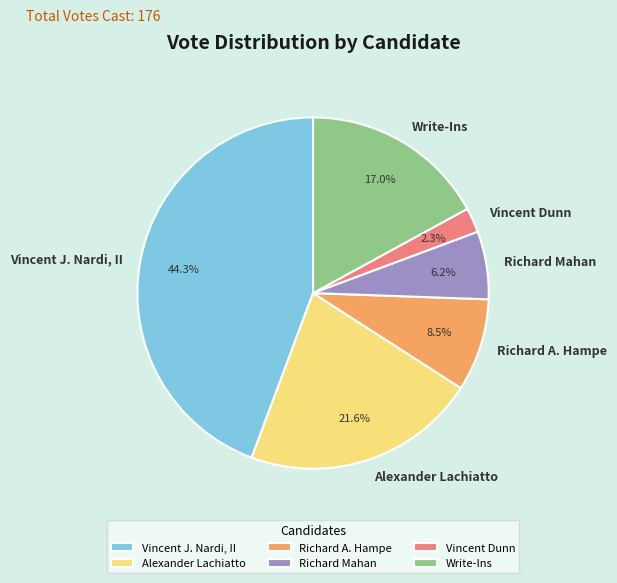

Is Vincent J. Nardi, II the majority of the pie?

No